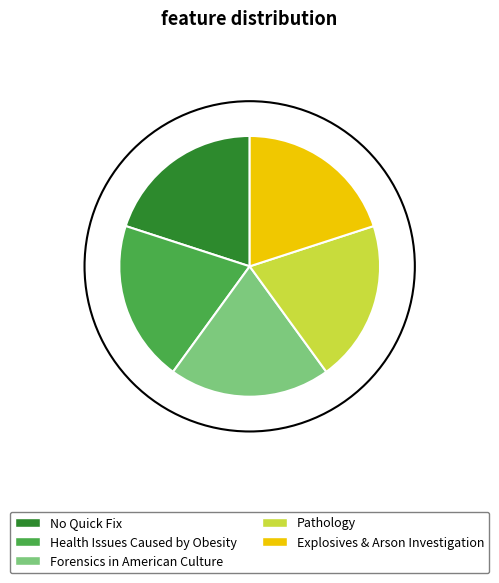

Approximately how many times larger is the value at Pathology compared to Forensics in American Culture?

1.0